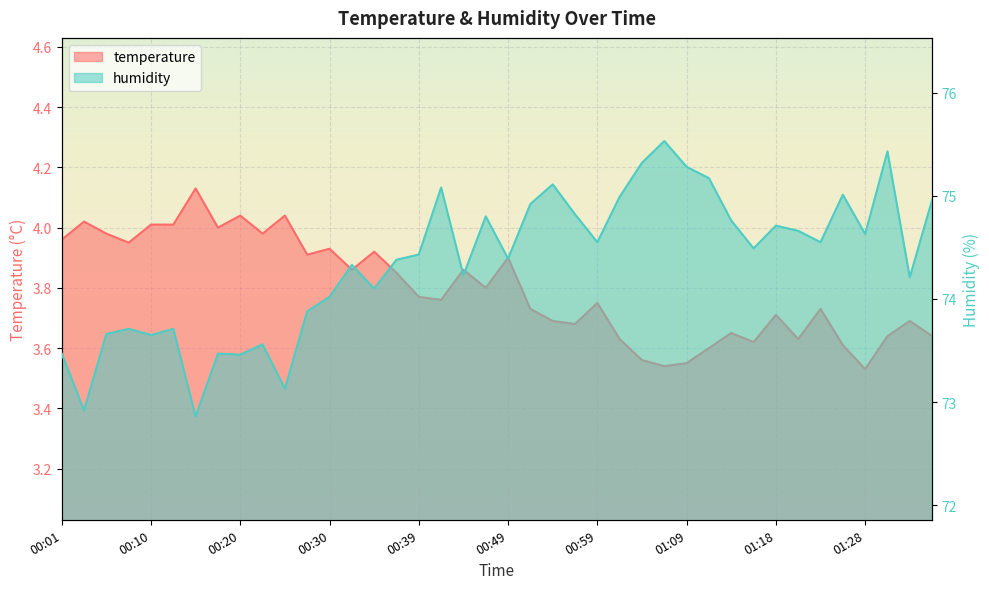

In humidity, how many points are lower than both neighbors (excluding endpoints)?

13